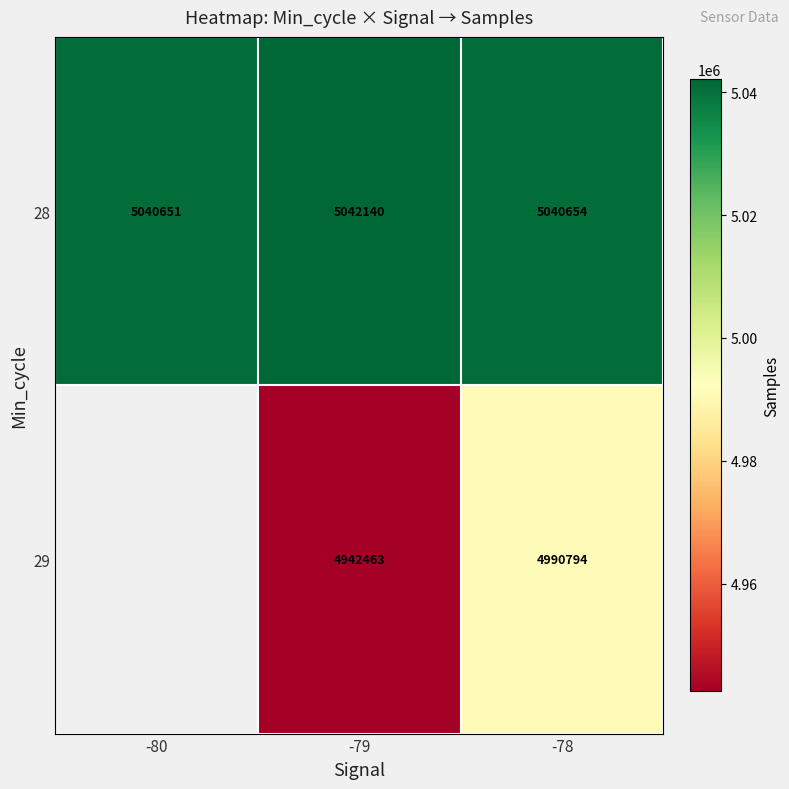

True or false: 28 has a value of 2626070.4 at -79.

False